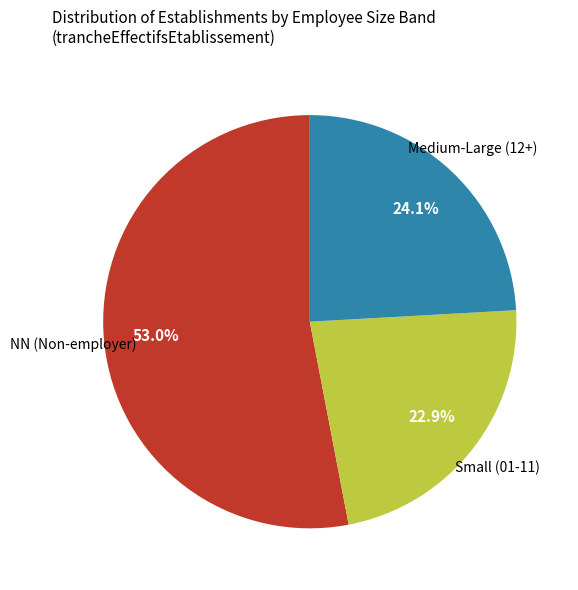

Is there any slice that represents more than half of the pie?

Yes